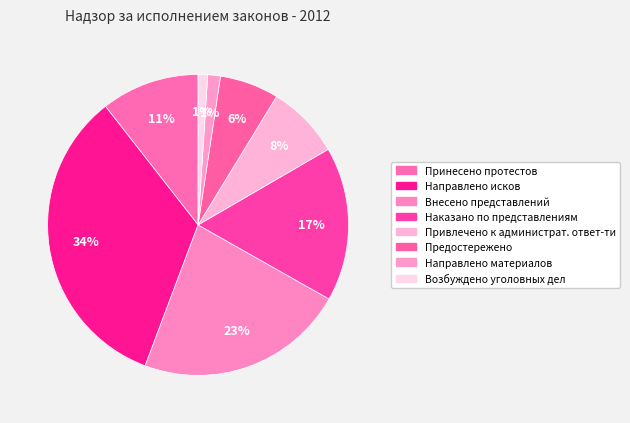

Which has a higher value, Наказано по представлениям or Возбуждено уголовных дел?

Наказано по представлениям